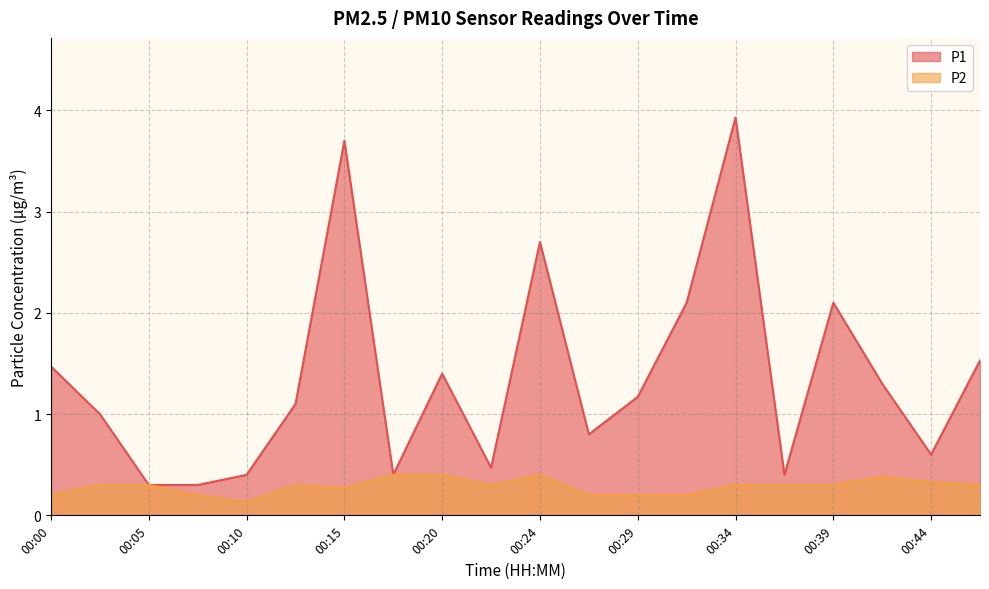

What is the sum of the P1 values at 00:29 and 00:15?

4.9